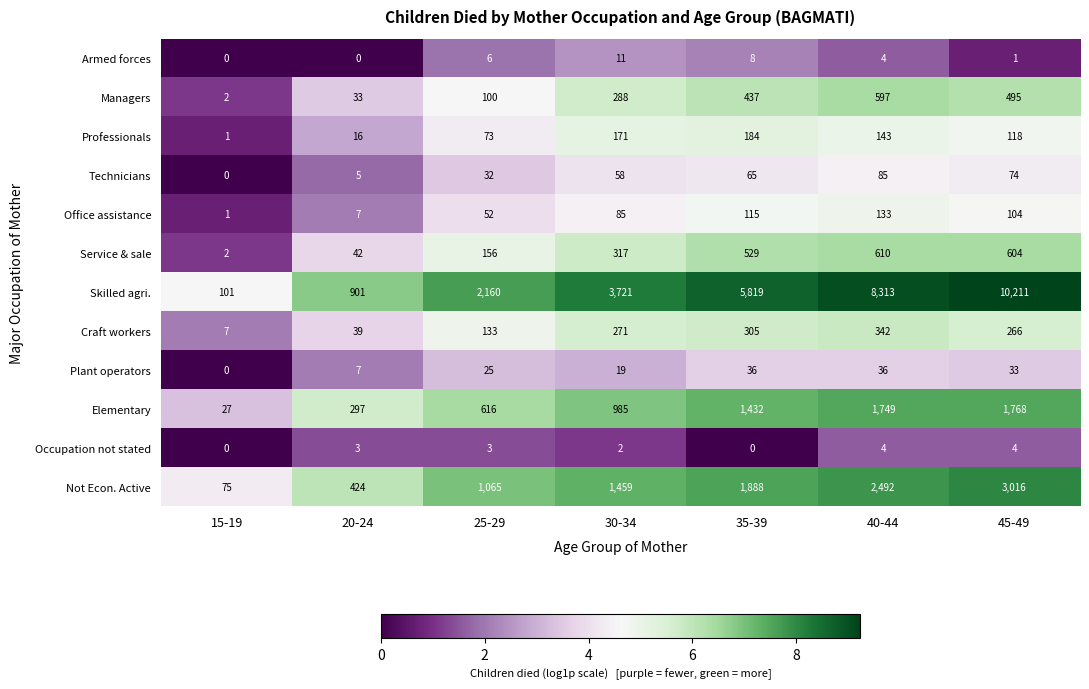

How many values in the Not Econ. Active series are below 1459?

3